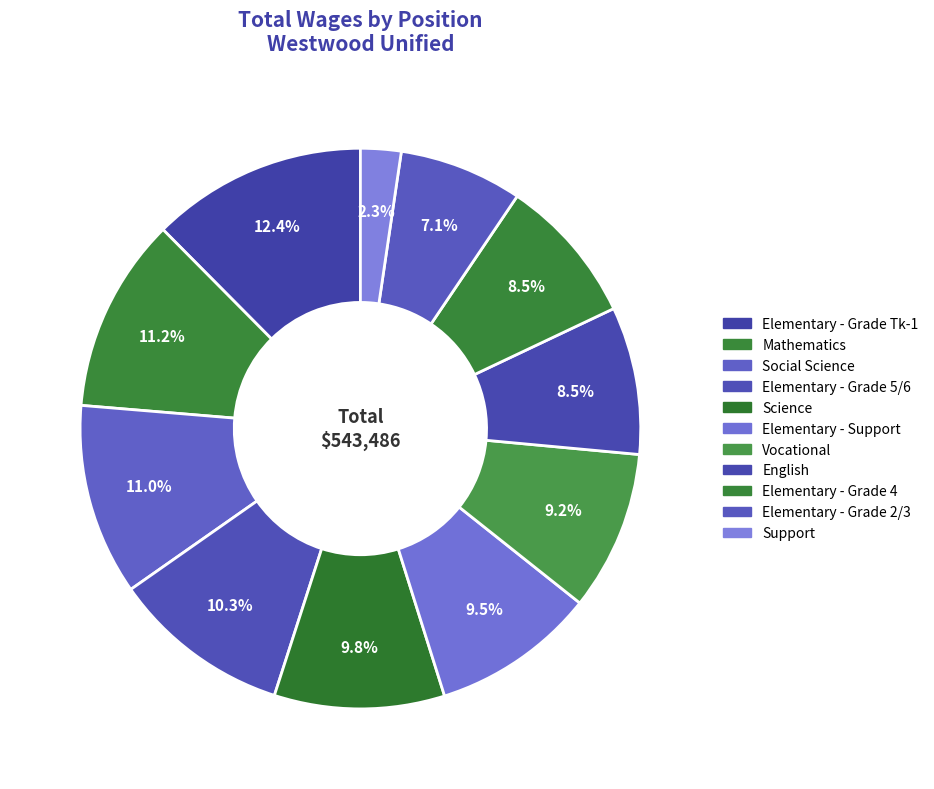

How many segments does this pie chart have?

11